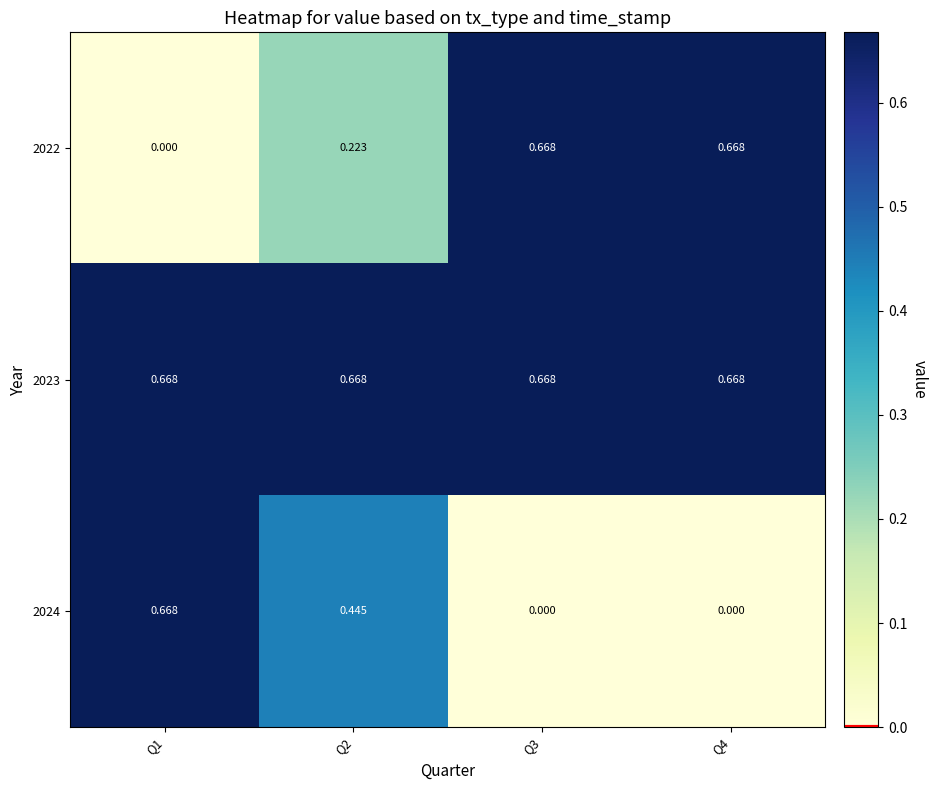

Is the value of 2023 at Q4 greater than the value of 2024 at Q2?

Yes